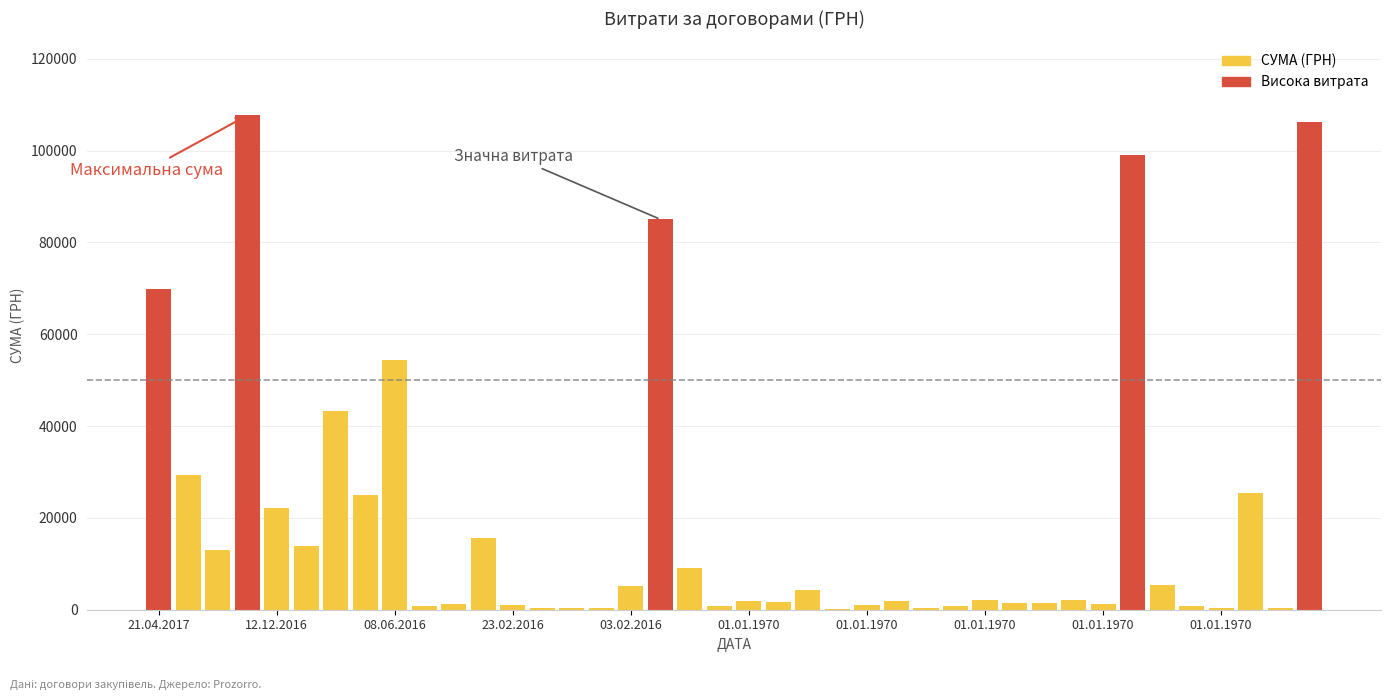

What is the greatest value displayed?

107657.1